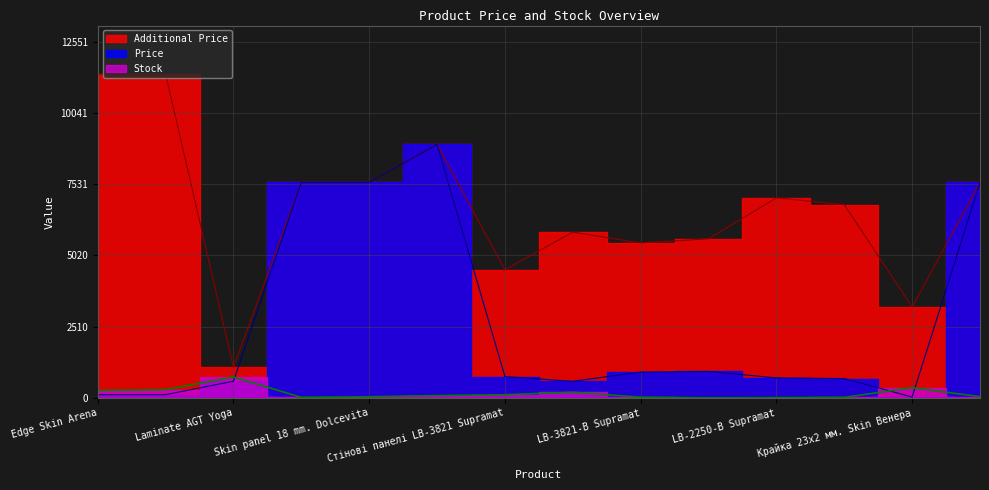

Reading left to right, transcribe all the data shown in this chart.

Price: 114.1	114.1	589.9	7596.5	7596.5	8934.1	752.2	584.4	910.4	934.5	705.1	681.0	32.0	7596.5
Additional Price: 11410.0	11410.0	1081.7	7596.5	7596.5	8934.1	4513.3	5843.9	5462.3	5607.2	7051.3	6809.8	3205.0	7596.5
Stock: 260.0	290.0	736.0	20.0	41.0	82.0	113.0	202.0	24.0	2.0	8.0	19.0	360.0	44.0